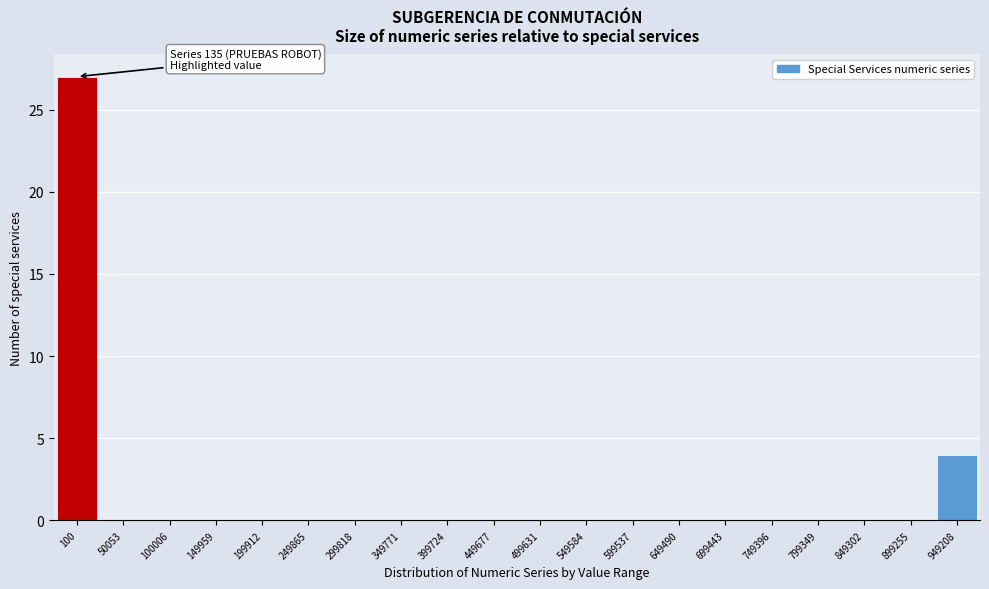

Reading left to right, list all the values displayed in this chart.

100=27	50053=0	100006=0	149959=0	199912=0	249865=0	299818=0	349771=0	399724=0	449677=0	499631=0	549584=0	599537=0	649490=0	699443=0	749396=0	799349=0	849302=0	899255=0	949208=4